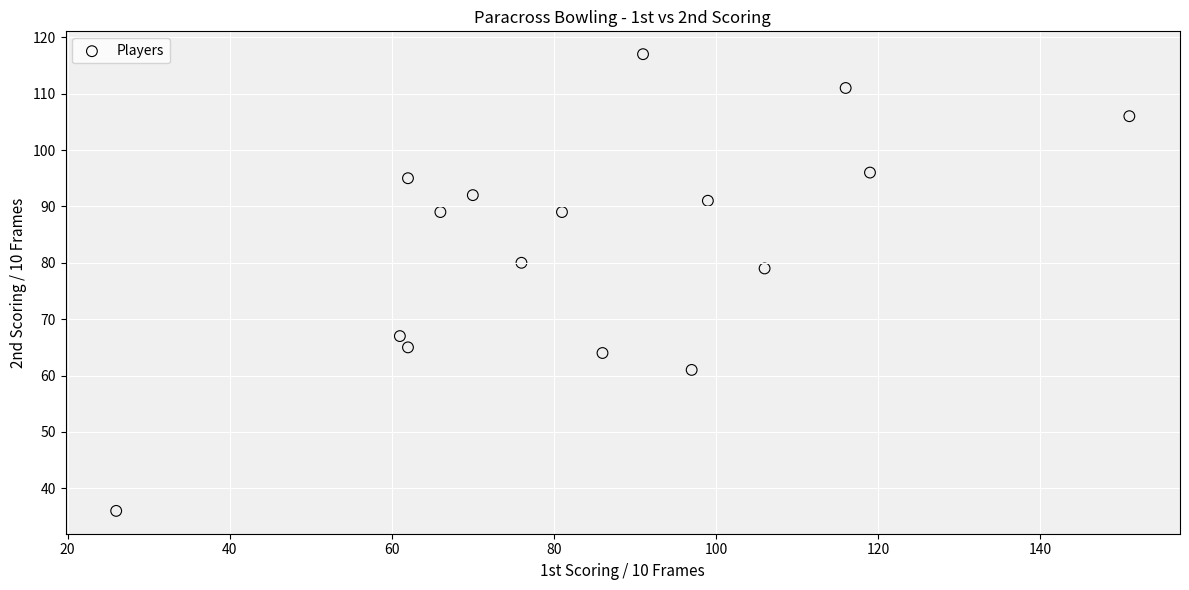

What is the range of Y values (max minus min)?

81